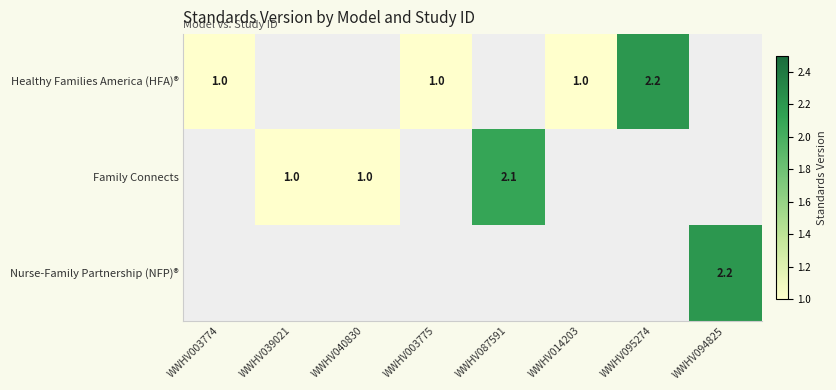

Is it true that Nurse-Family Partnership (NFP)® equals 3.9 at WWHV094825?

False